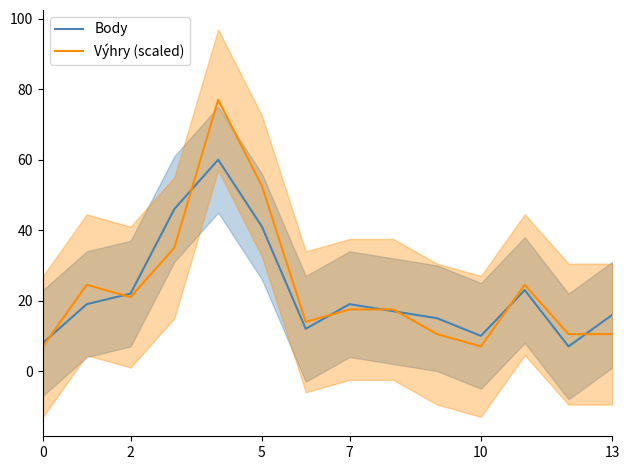

The Body series shows 14.3 at 10. True or false?

False